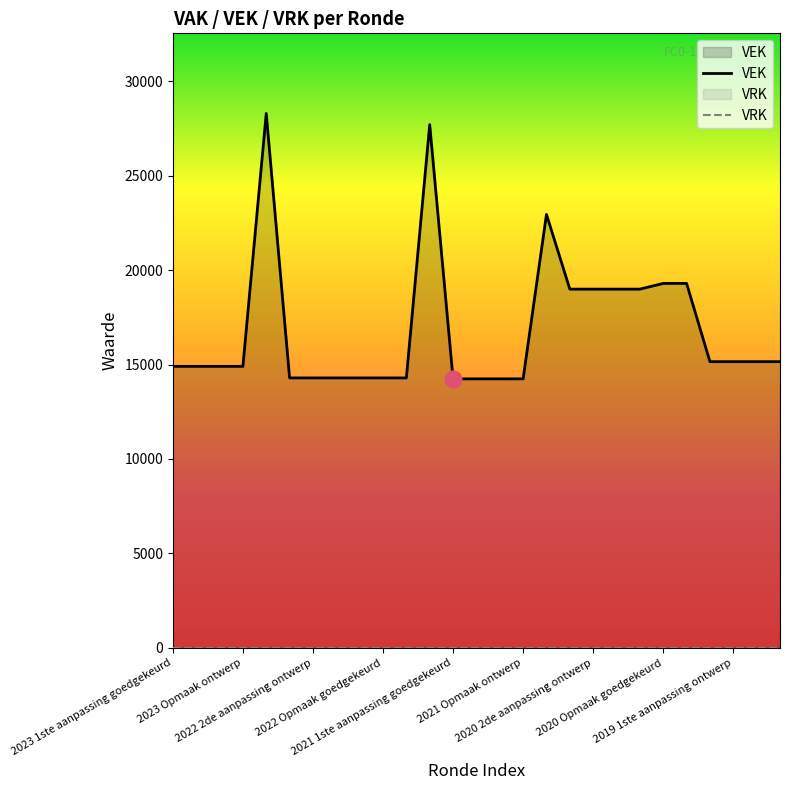

True or false: VEK and VRK cross at least once.

False